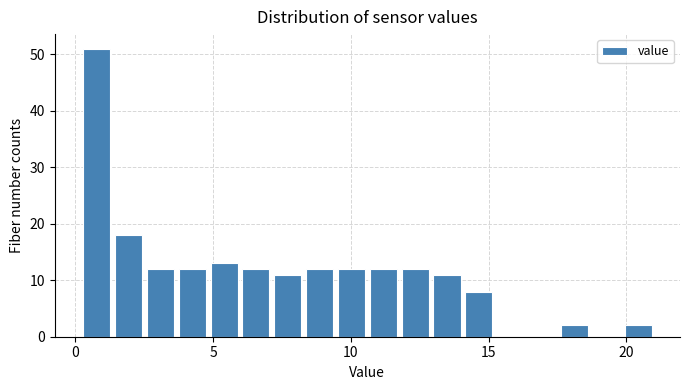

Around what value on the x-axis is the tallest bar? Give the approximate position of its centre, as read against the axis.

1.0